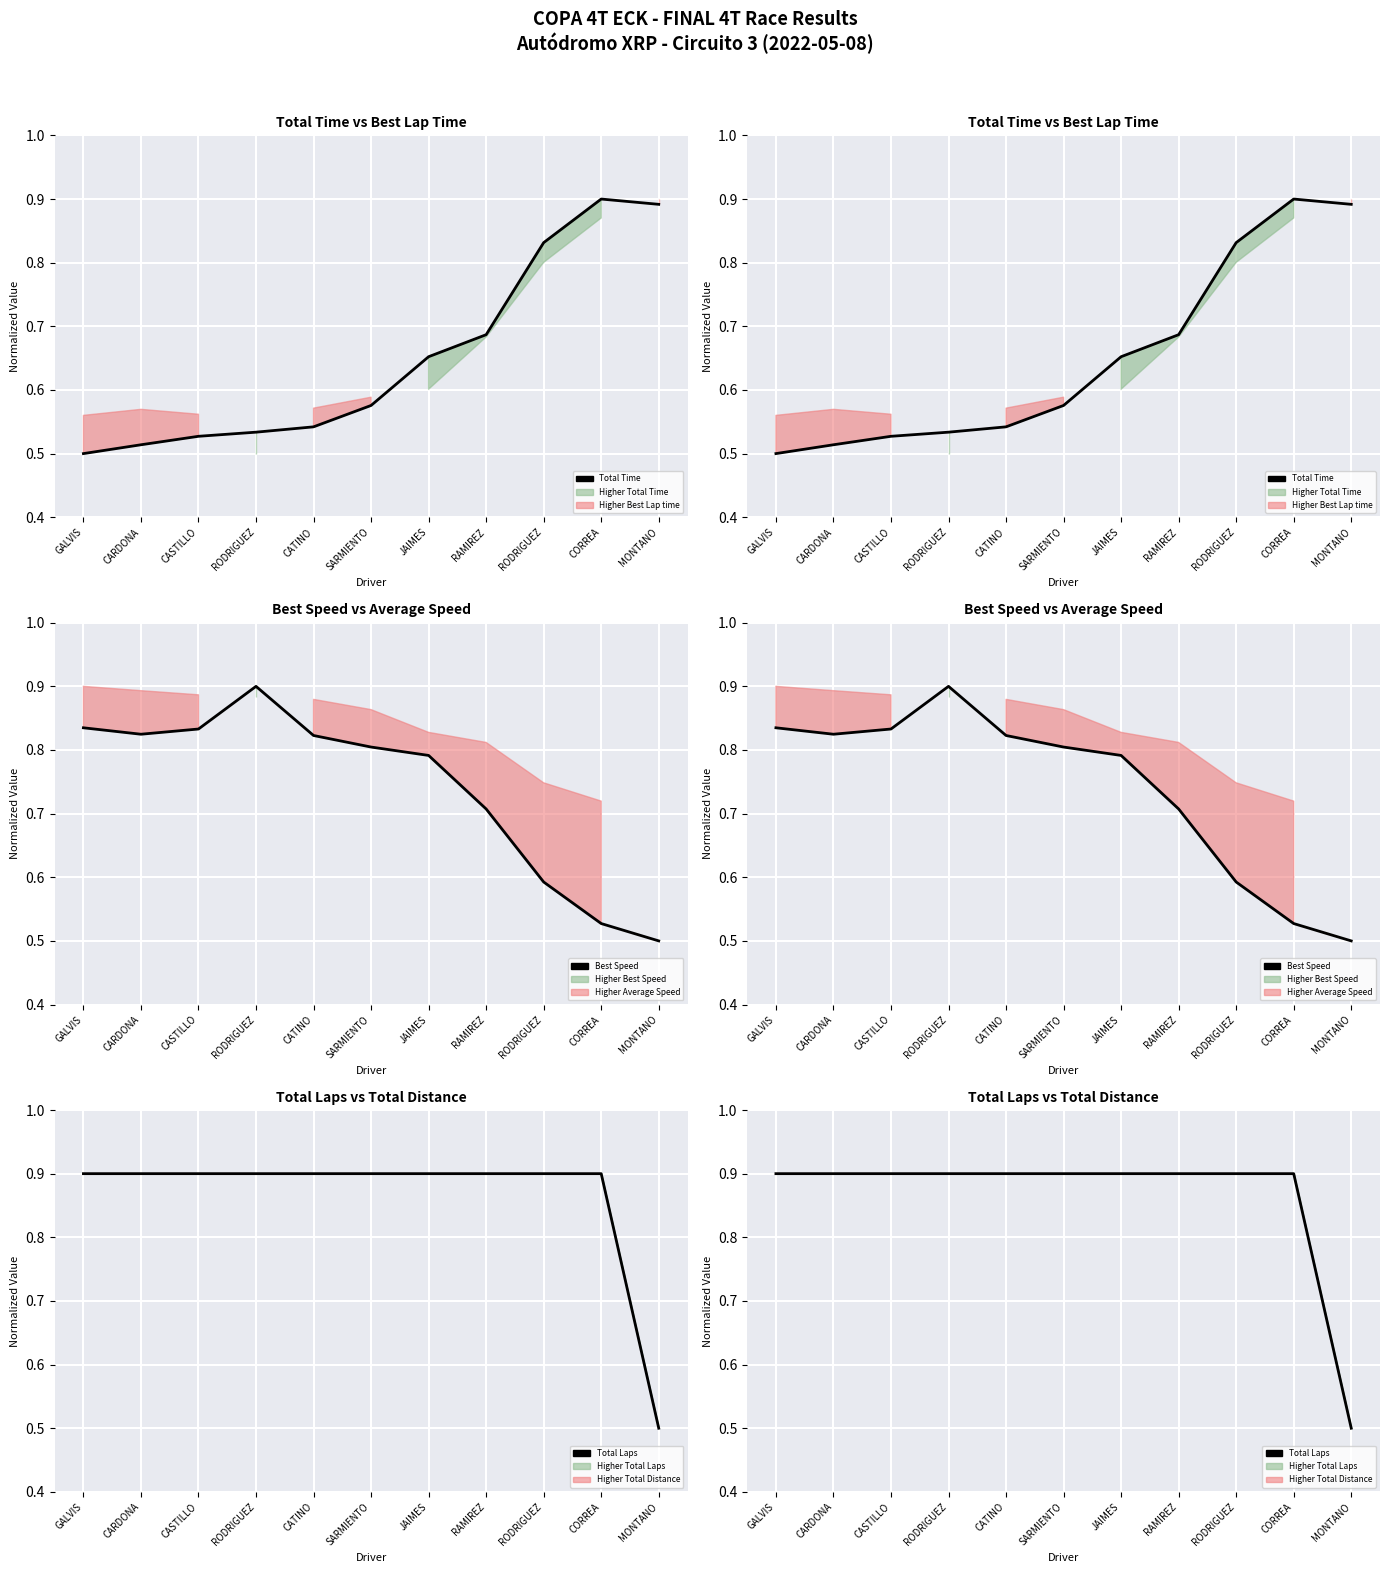

What is the sum of the Total Laps values at CARDONA and JAIMES?

1.8